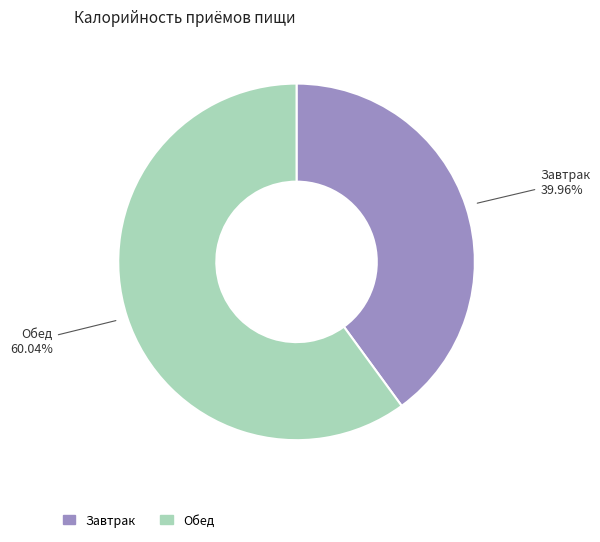

The Завтрак slice represents 40% of the pie. True or false?

True